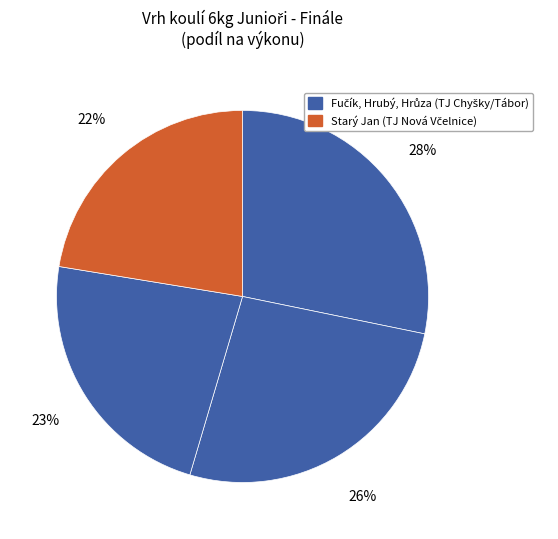

Is there any slice that represents more than half of the pie?

No